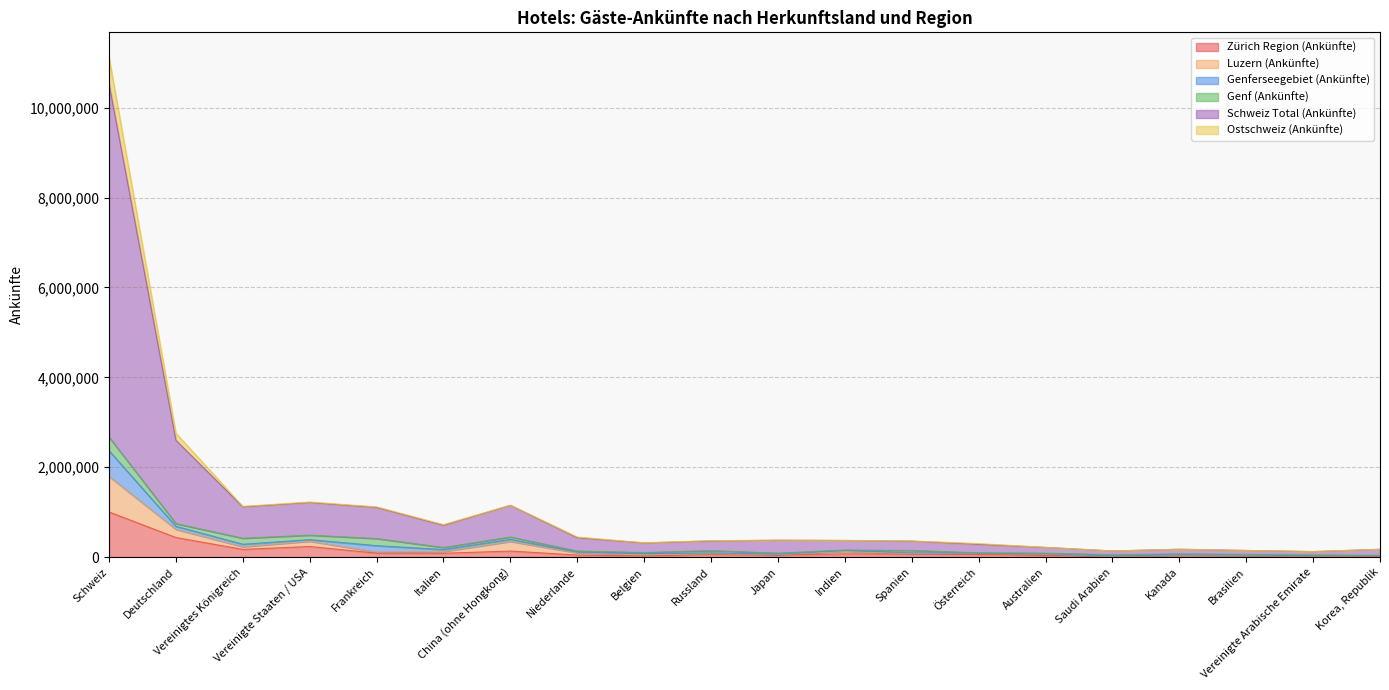

What is the highest value of the Zürich Region (Ankünfte) series?

1003602